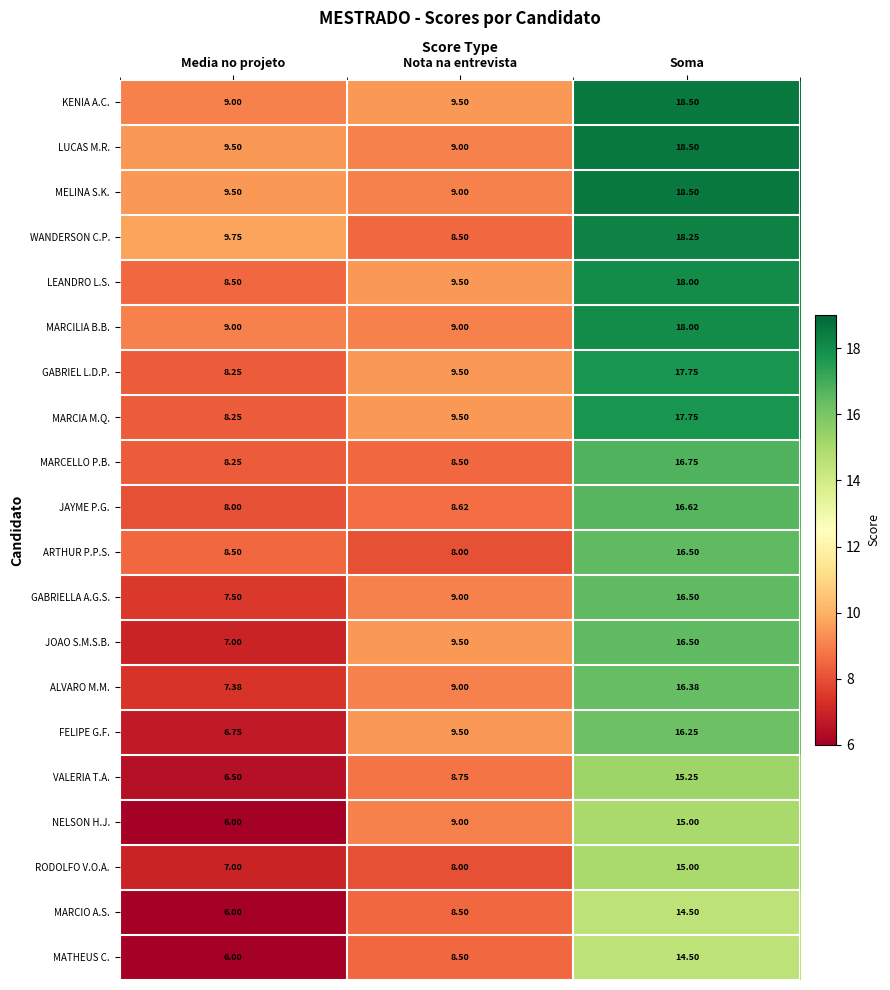

At how many categories does at least one series exceed 15?

1